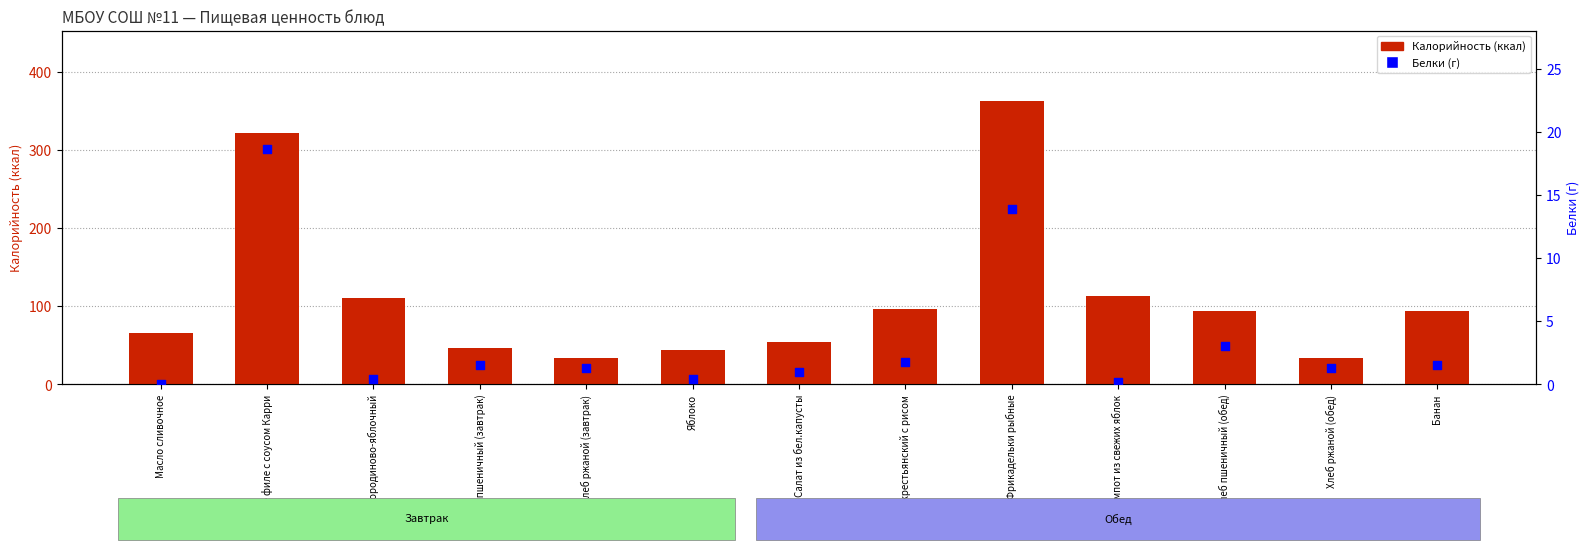

What are all the series names shown in the legend?

Калорийность, Белки (г)